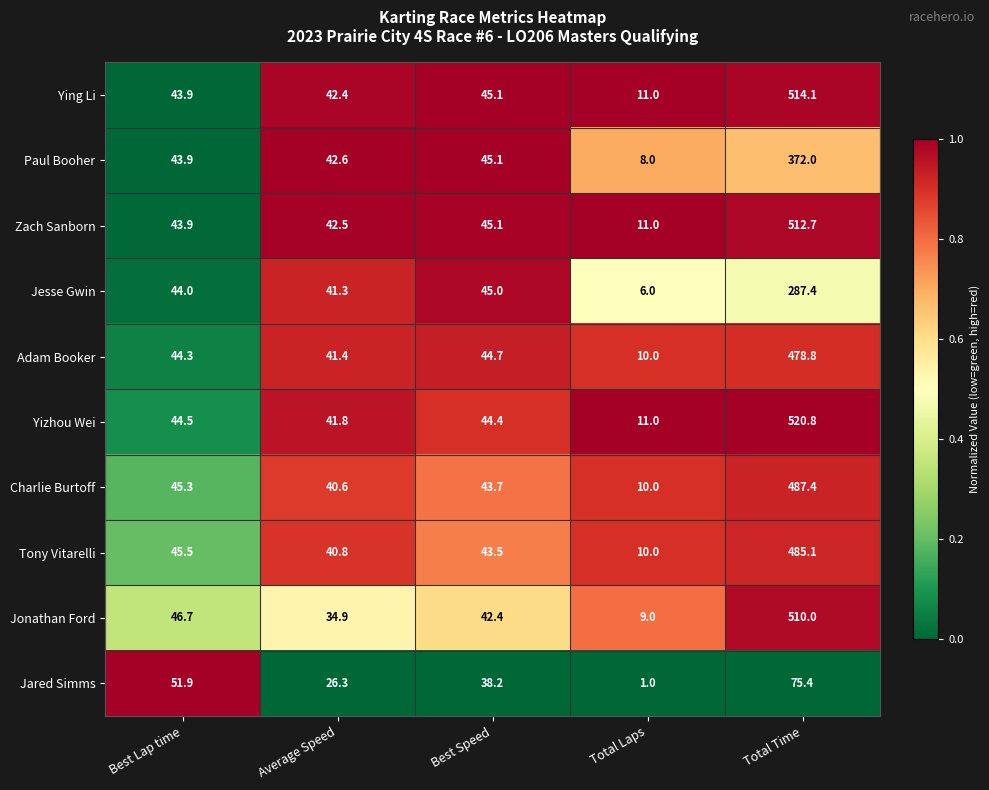

List the labels in order of Jesse Gwin value, largest first.

Total Time, Best Speed, Best Lap time, Average Speed, Total Laps